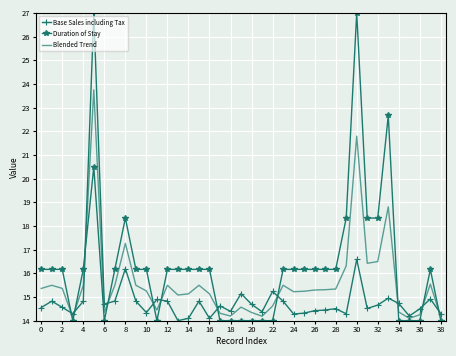

Which series ends up on top after the final intersection of Duration of Stay and Base Sales including Tax?

Base Sales including Tax